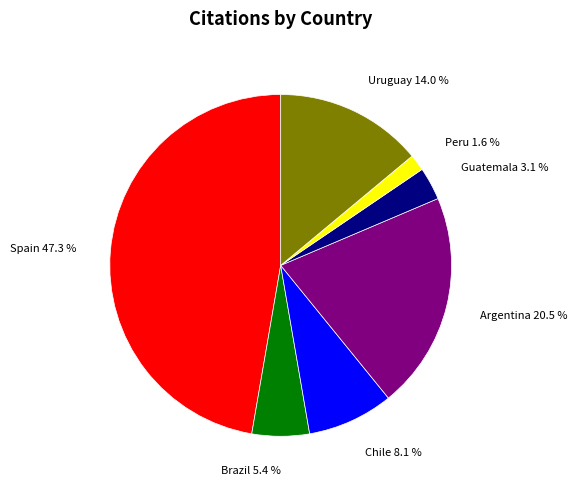

Is there a majority slice in this chart?

No